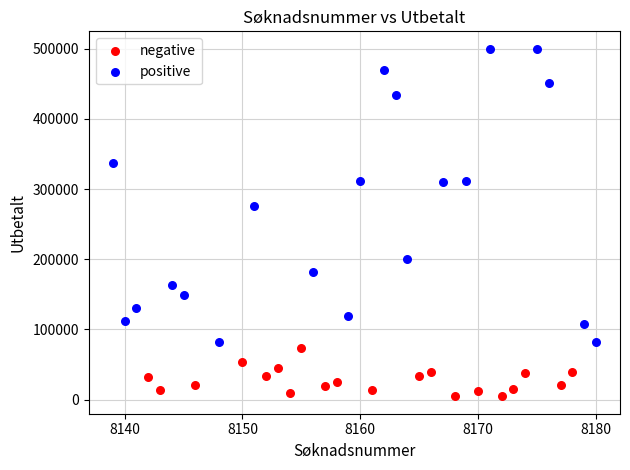

Which series has the largest Y range (max minus min)?

positive